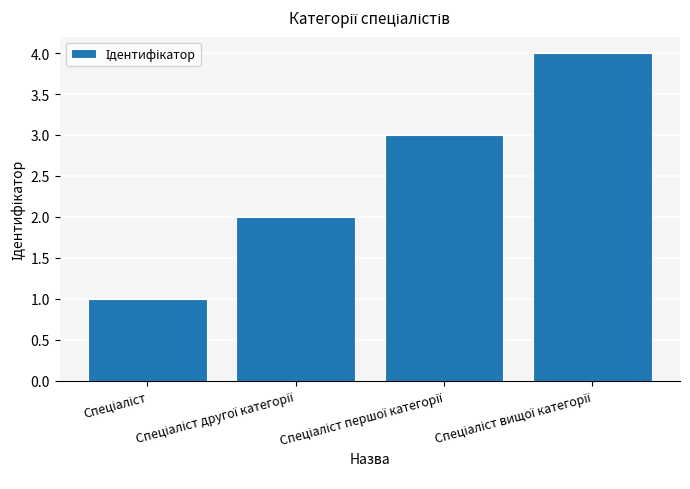

What is the difference between the maximum and minimum values?

3